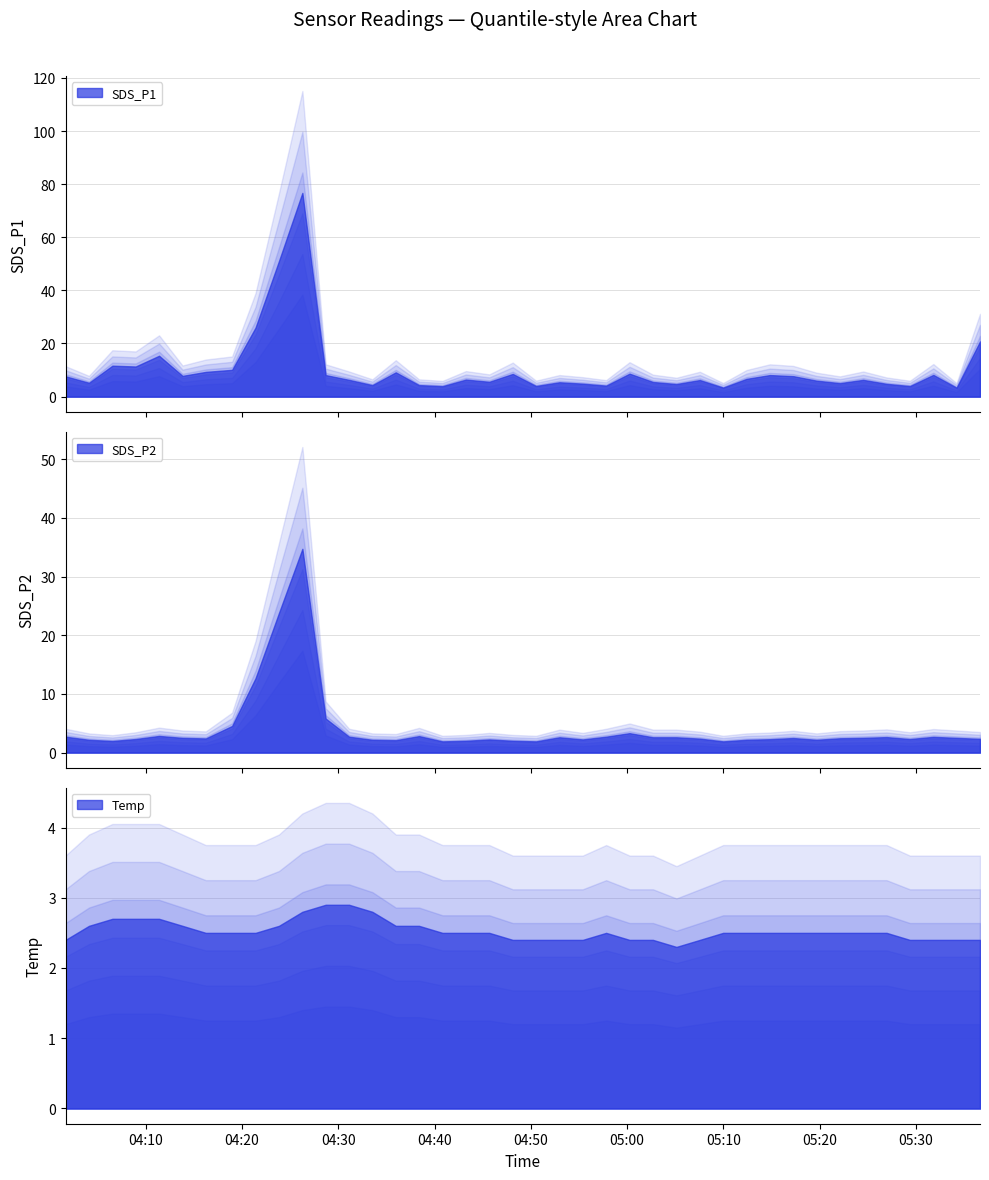

What is the spread (max minus min) of values at 2022/10/12 05:02:41?

3.1